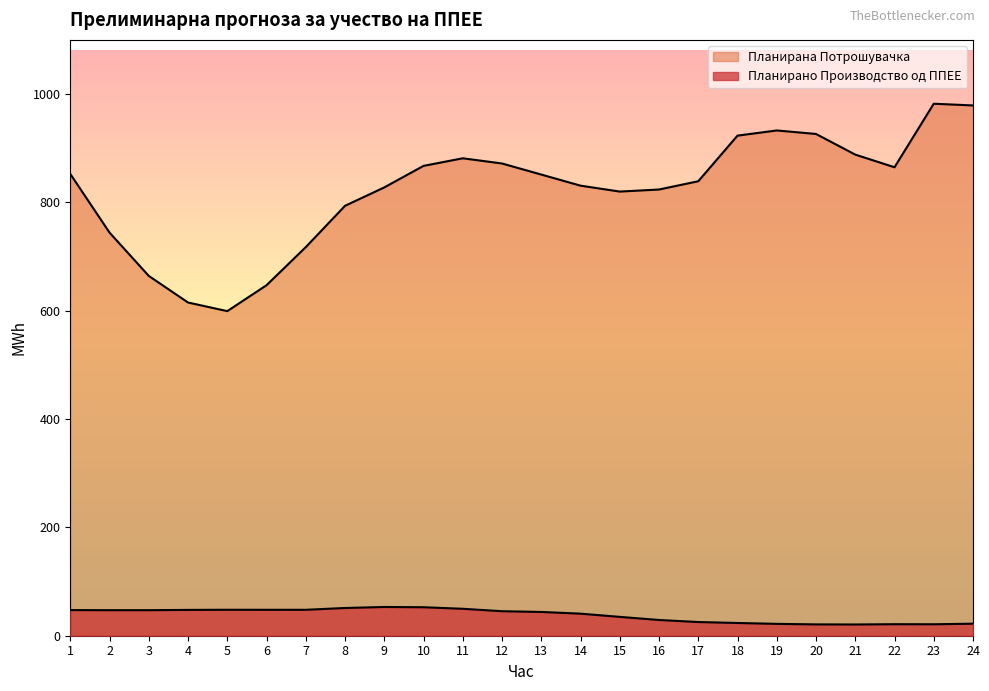

Is it true that Планирано Производство од ППЕЕ equals 56.3 at 15?

False